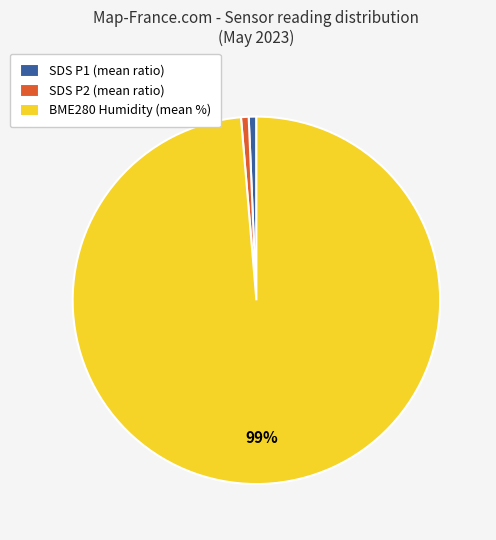

Which has a higher value, SDS P2 (mean ratio) or BME280 Humidity (mean %)?

BME280 Humidity (mean %)